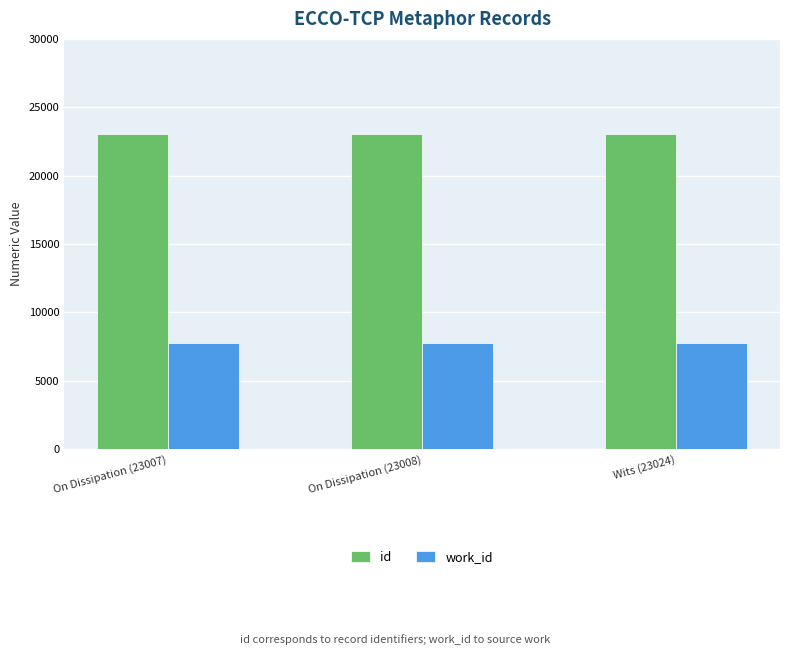

What position from the left is On Dissipation (23007)?

1